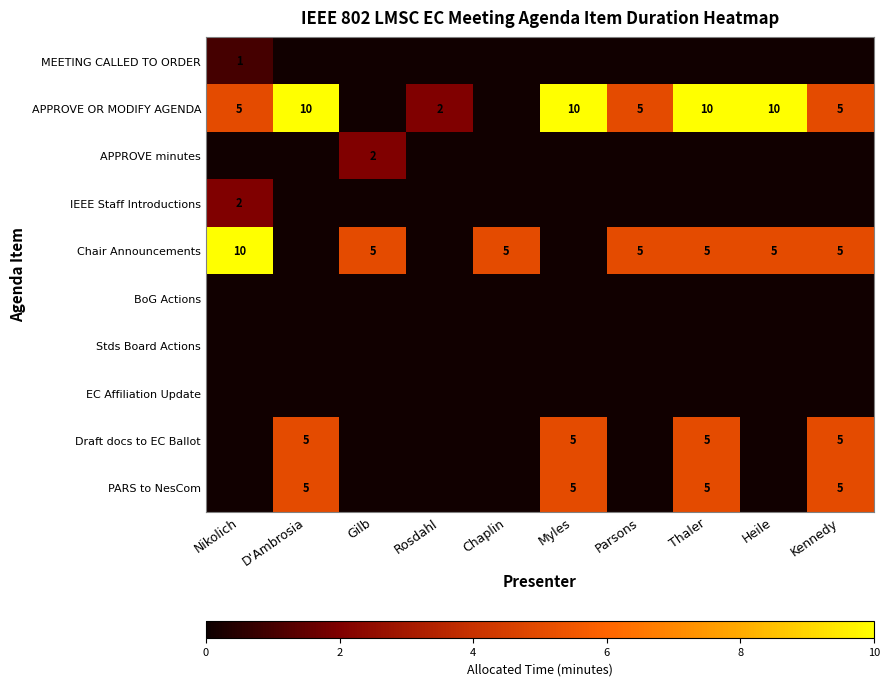

The value of PARS to NesCom at Myles is 7.8. True or false?

False